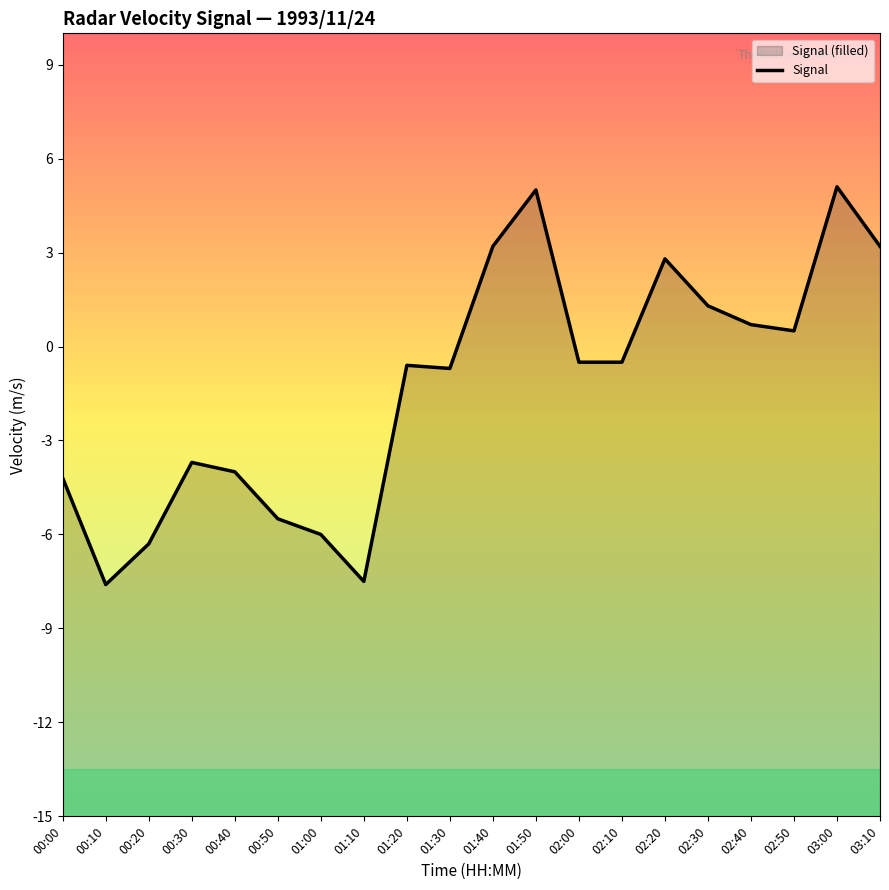

How many data points are above 0?

8